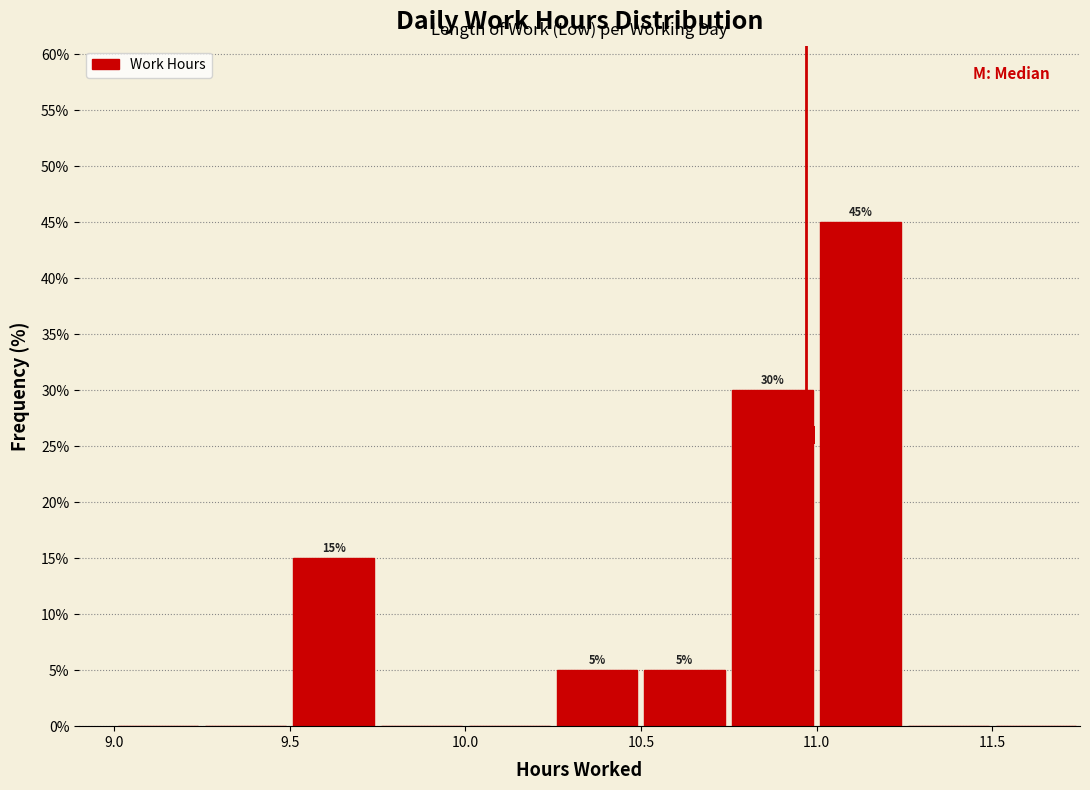

Over which range of the x-axis is the bar tallest?

11.00 to 11.25